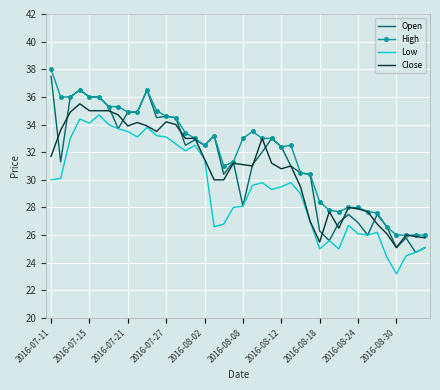

List the series in order of their overall mean, highest first.

High, Open, Close, Low